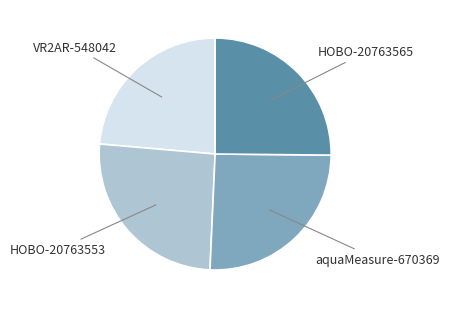

Is the sum of HOBO-20763565 and aquaMeasure-670369 greater than half?

Yes